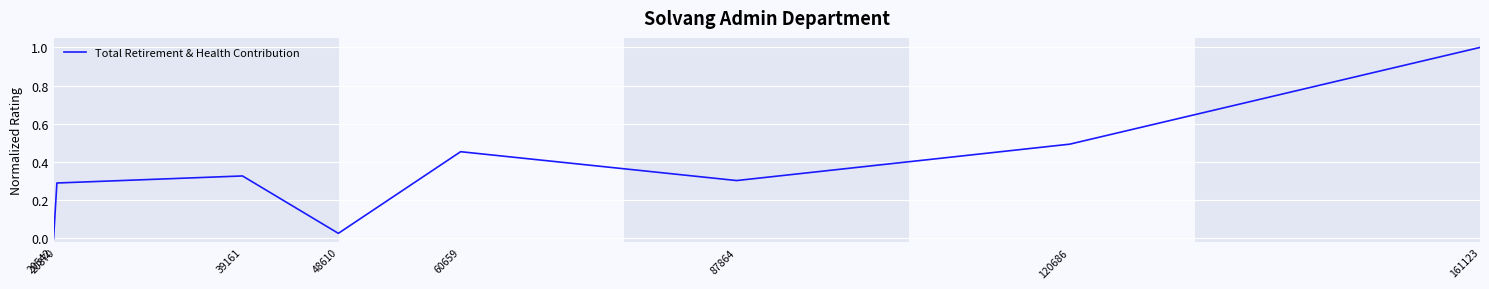

Where is the first local maximum?

39161